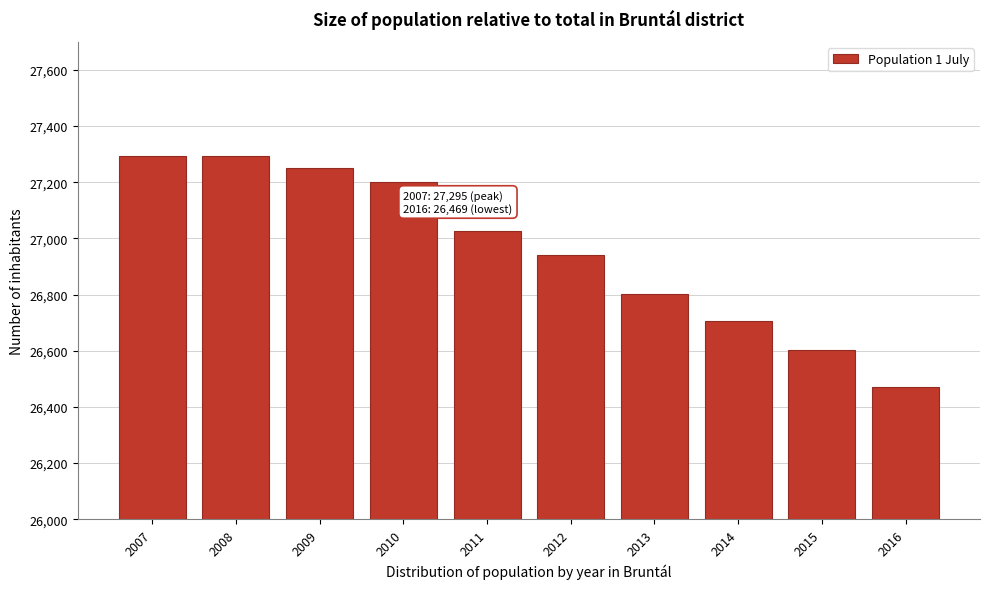

What is the approximate value at 2008, to the nearest 10?

27290